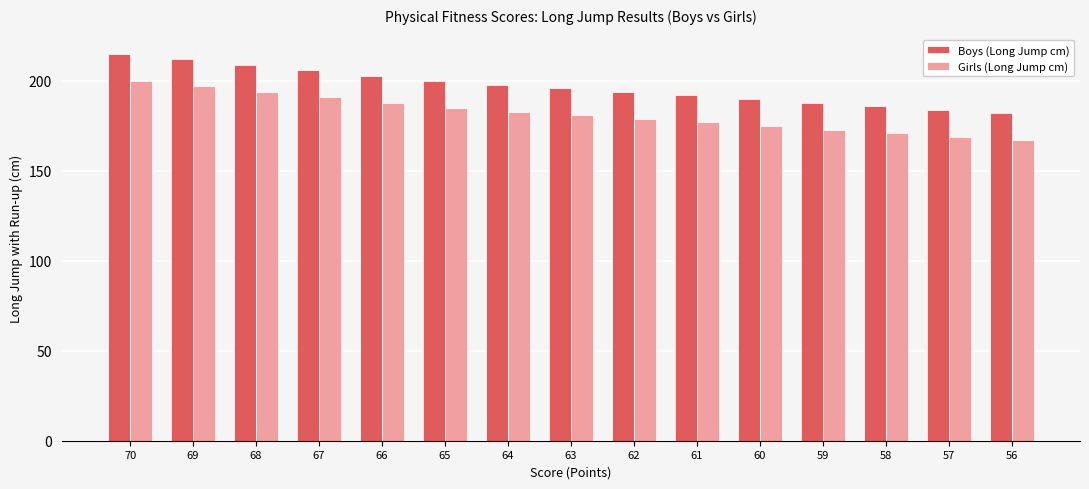

What is the average value of the Girls (Long Jump cm) series?

182